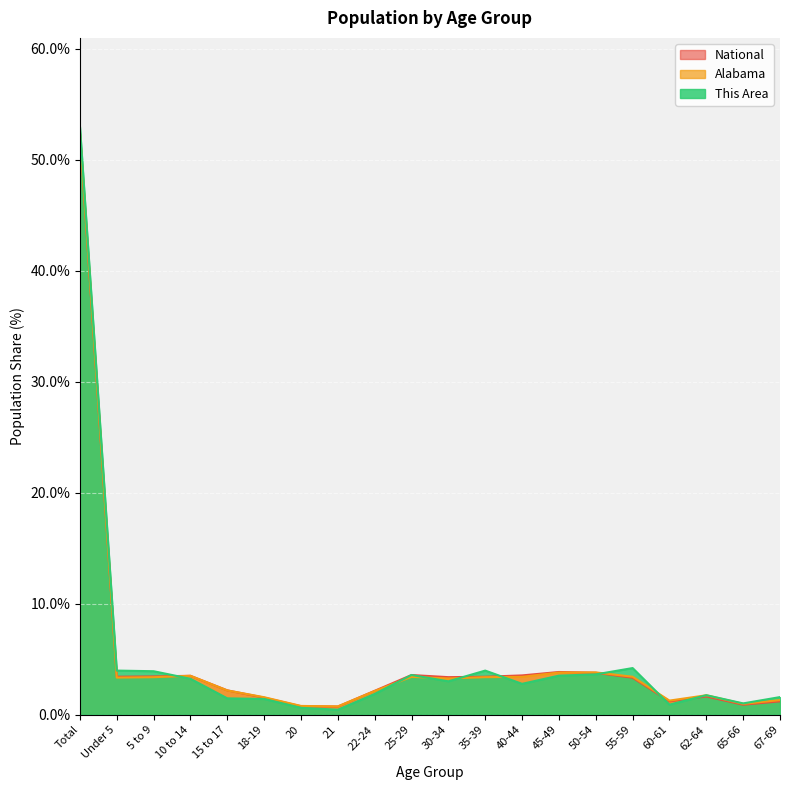

True or false: National has a value of 0.8 at 60-61.

False